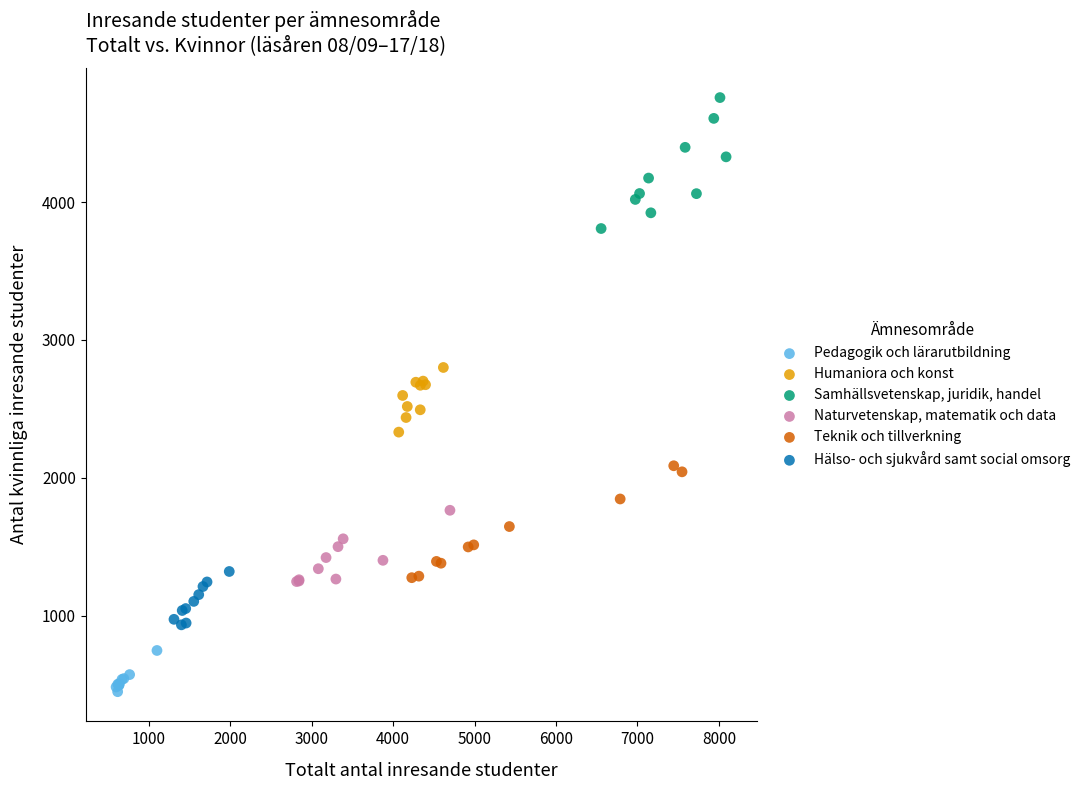

Which series has the largest Y range (max minus min)?

Samhällsvetenskap, juridik, handel